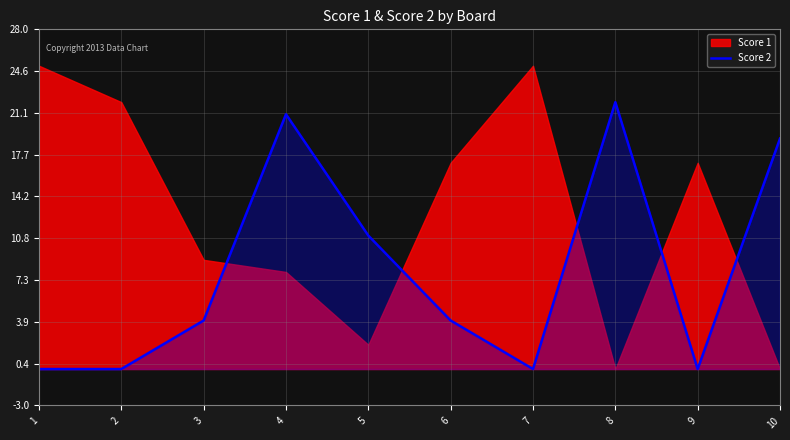

Is it true that Score 2 equals -9 at 9?

False